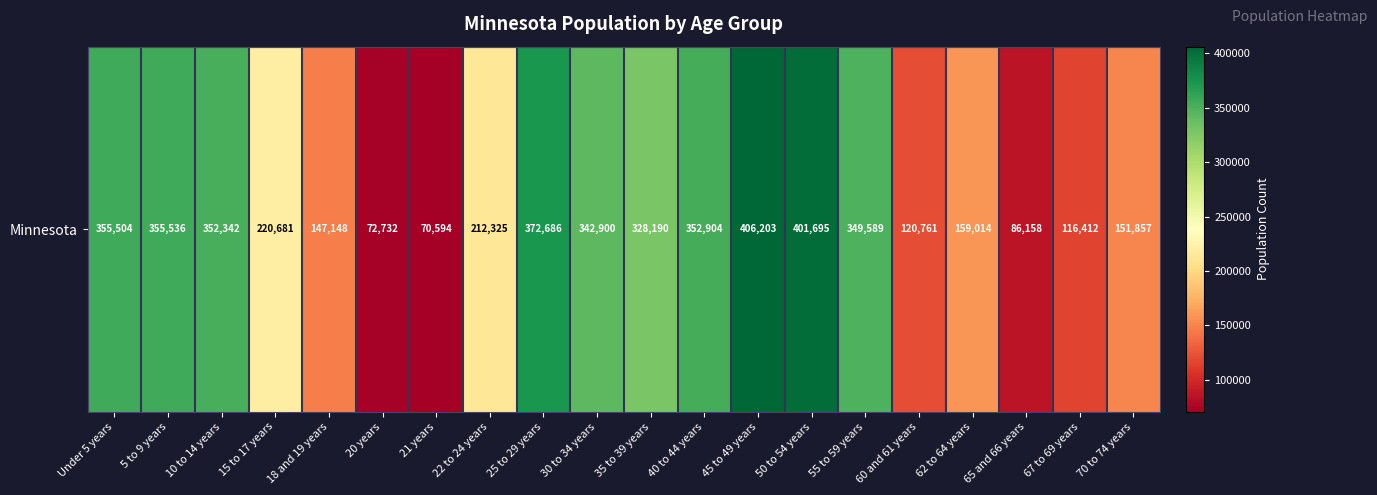

List the labels in order of value, largest first.

45 to 49 years, 50 to 54 years, 25 to 29 years, 5 to 9 years, Under 5 years, 40 to 44 years, 10 to 14 years, 55 to 59 years, 30 to 34 years, 35 to 39 years, 15 to 17 years, 22 to 24 years, 62 to 64 years, 70 to 74 years, 18 and 19 years, 60 and 61 years, 67 to 69 years, 65 and 66 years, 20 years, 21 years